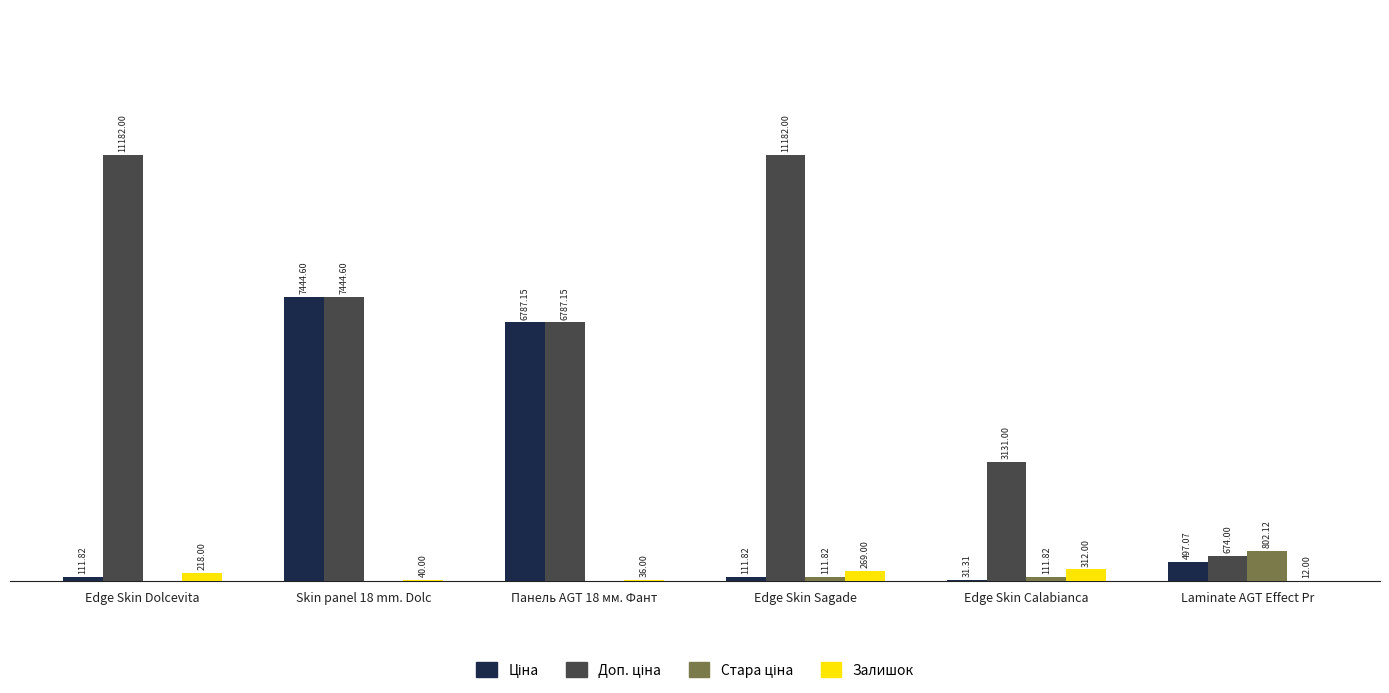

At which category is the sum across all series the highest?

Skin panel 18 mm. Dolc